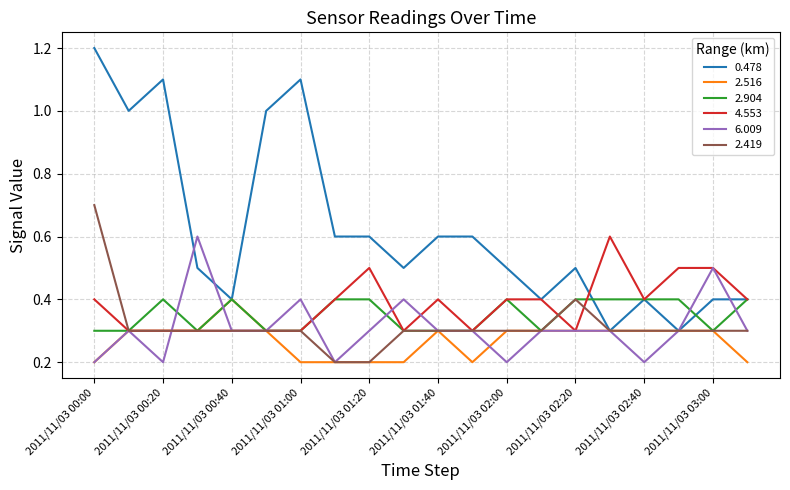

Which series has the largest range (max minus min)?

0.478